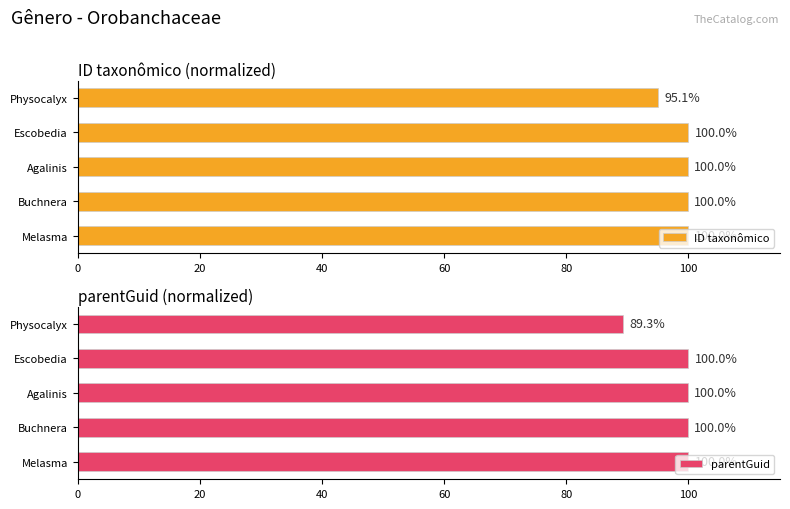

Read the parentGuid value at 40.

100.0